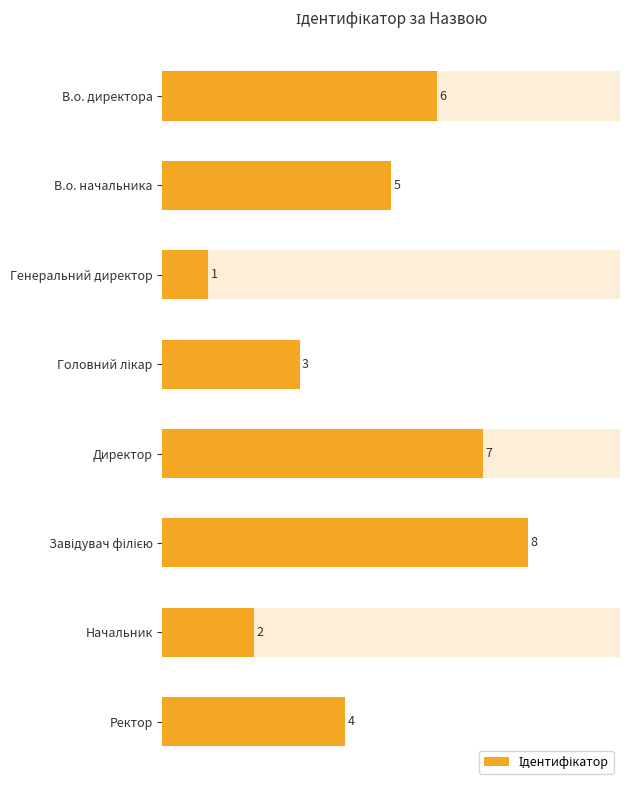

What is the value of the 3rd bar from the left?

1